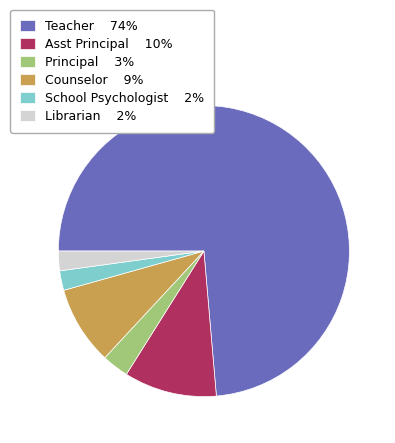

Between Asst Principal and Librarian, which is larger?

Asst Principal